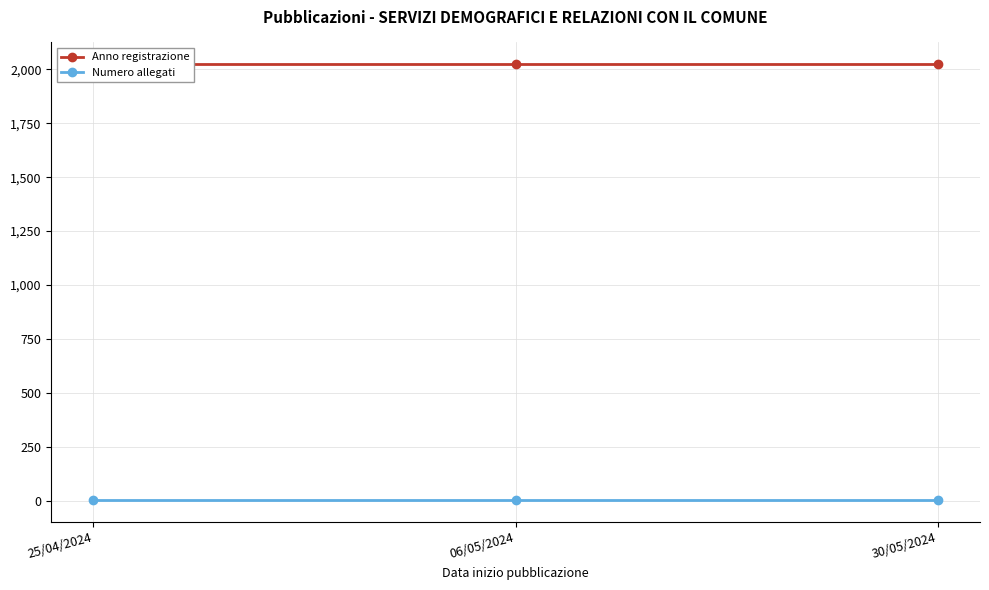

Rank the series by their average value, from lowest to highest.

Numero allegati, Anno registrazione